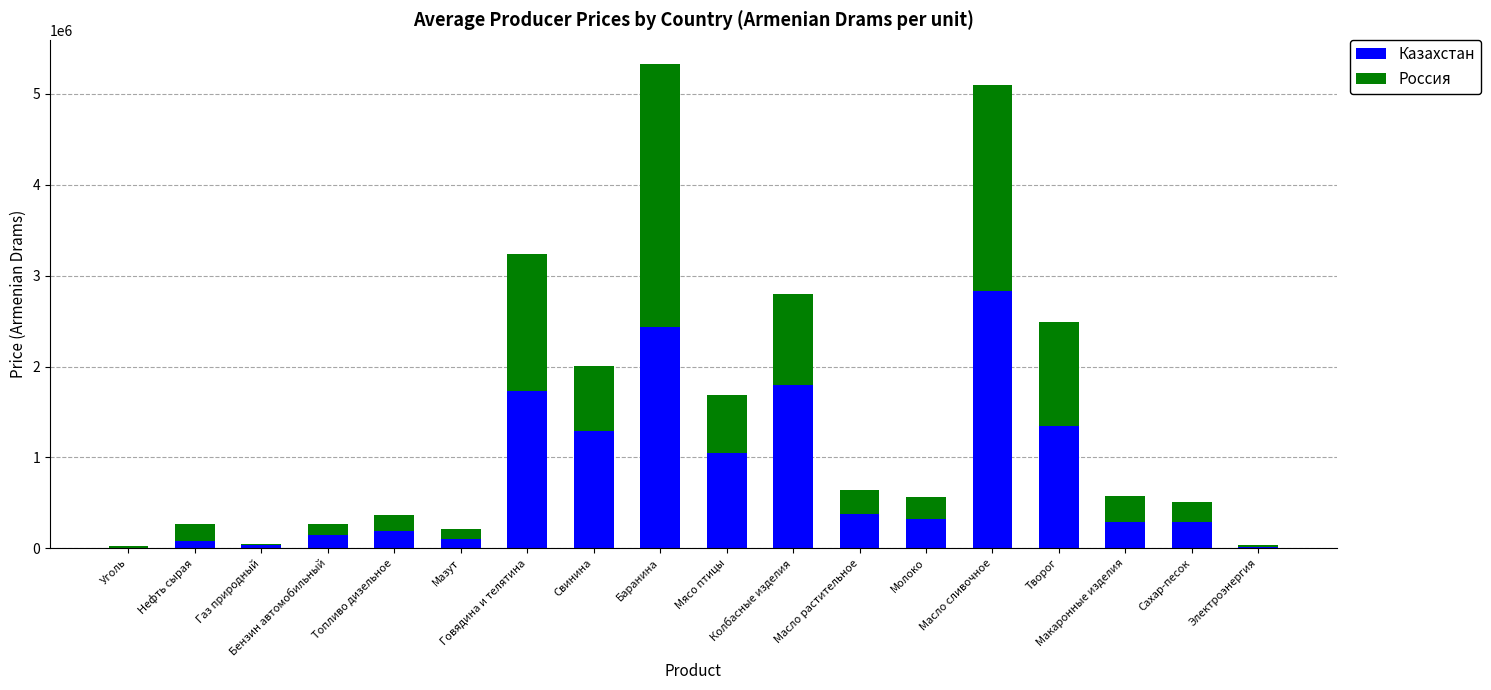

Is it true that Казахстан equals 2830273.0 at Масло сливочное?

True